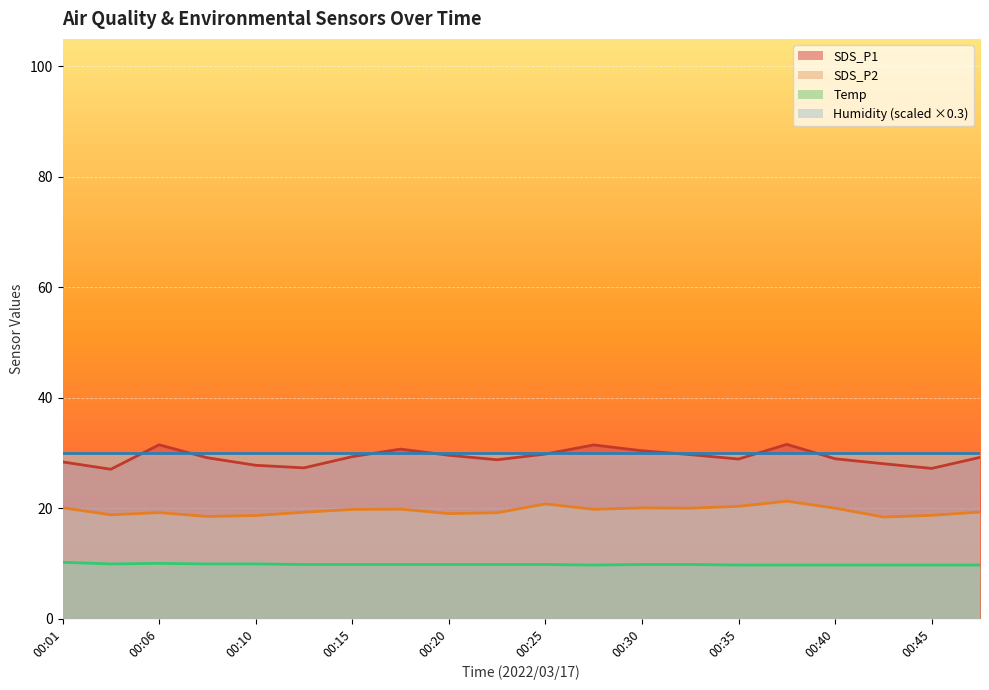

At which category does SDS_P1 reach its first local peak?

00:06